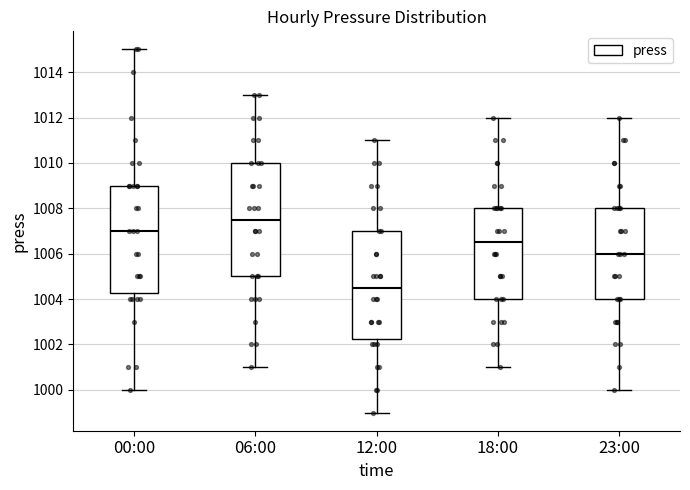

Which box has the lowest median line?

12:00